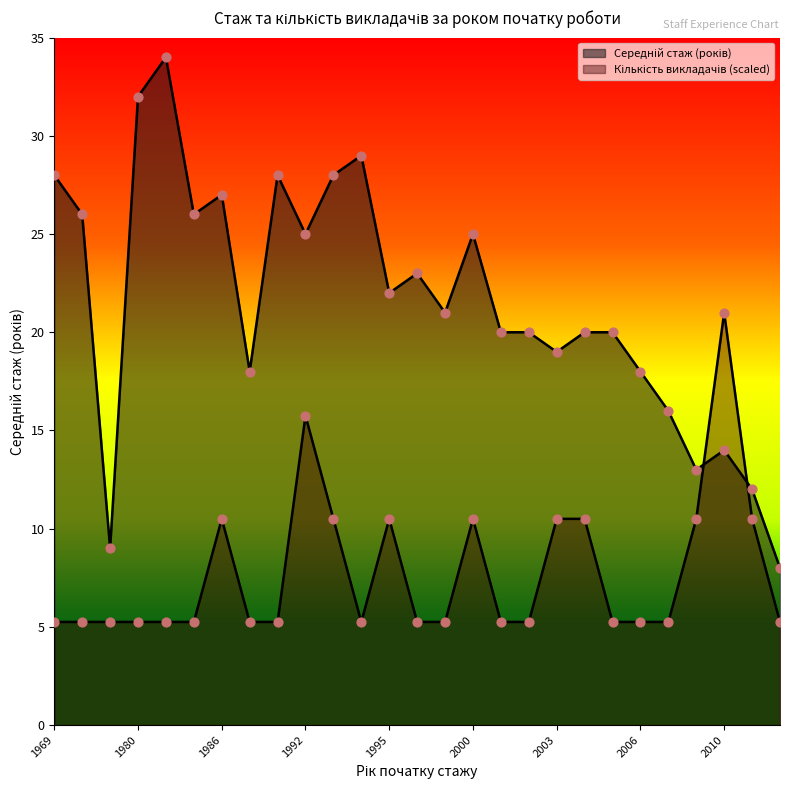

Which series contains the highest Y value?

Середній стаж